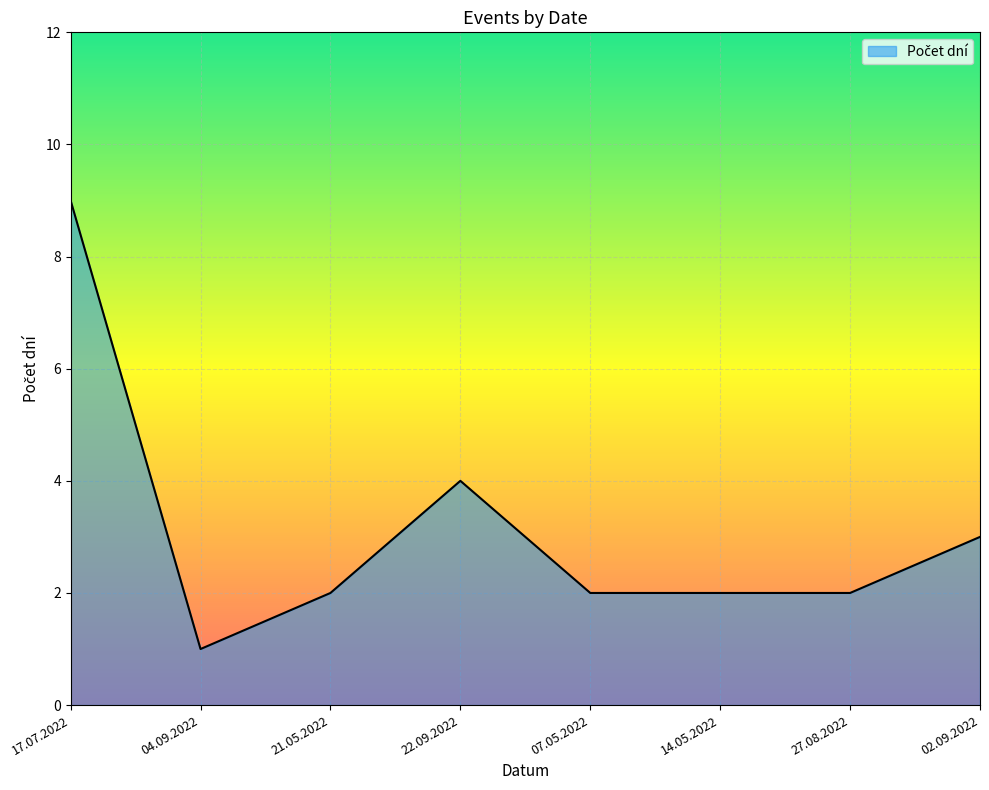

How many distinct data groups are displayed?

1